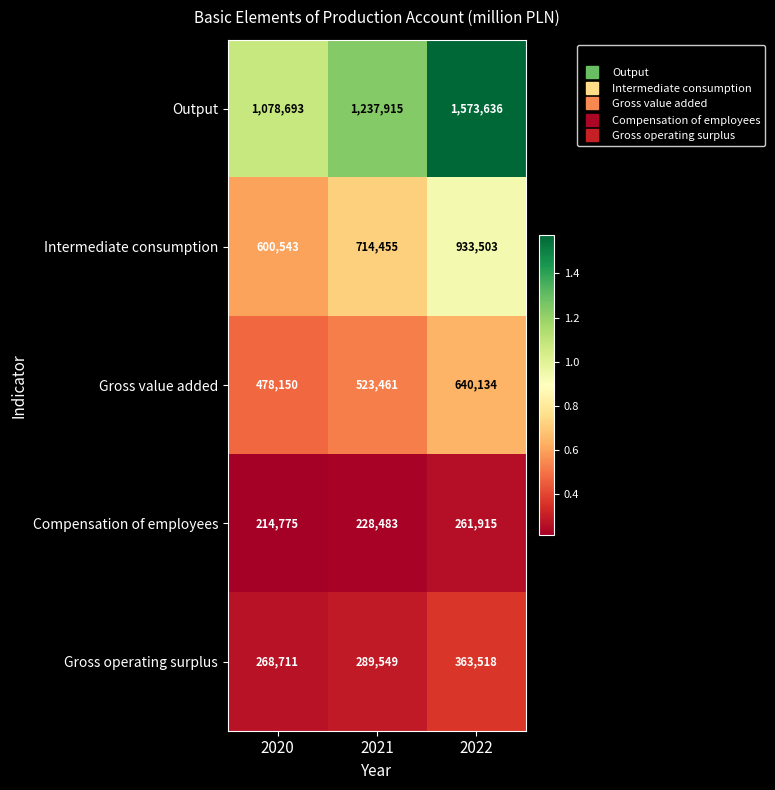

Which series has the largest total across all categories?

Output